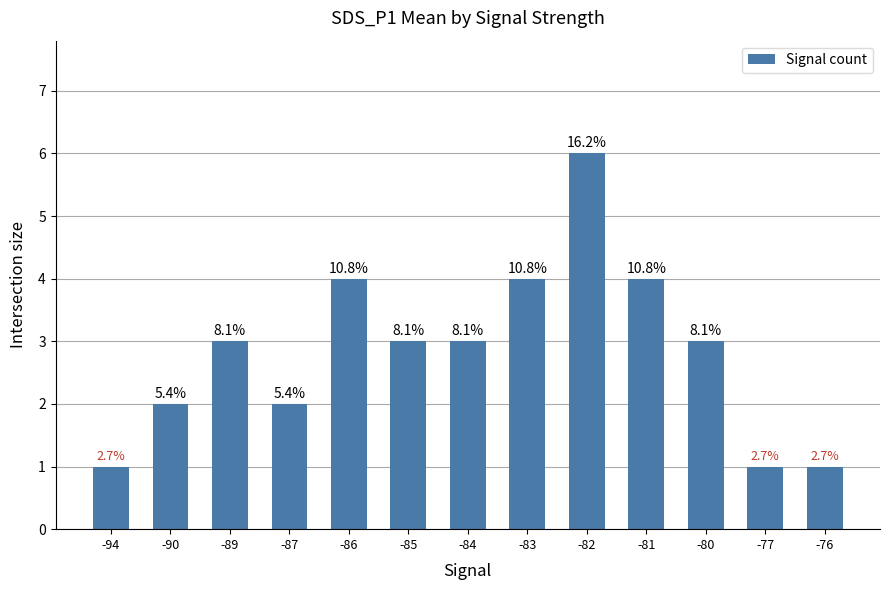

Rank the categories by value from highest to lowest.

-82, -86, -83, -81, -89, -85, -84, -80, -90, -87, -94, -77, -76